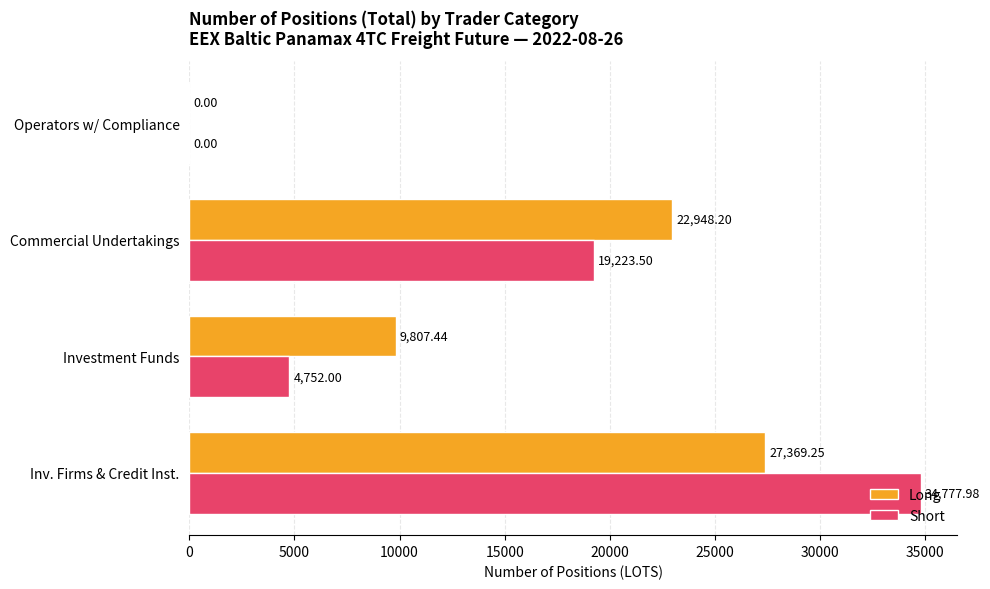

What is the sum of all Long values?

60124.9